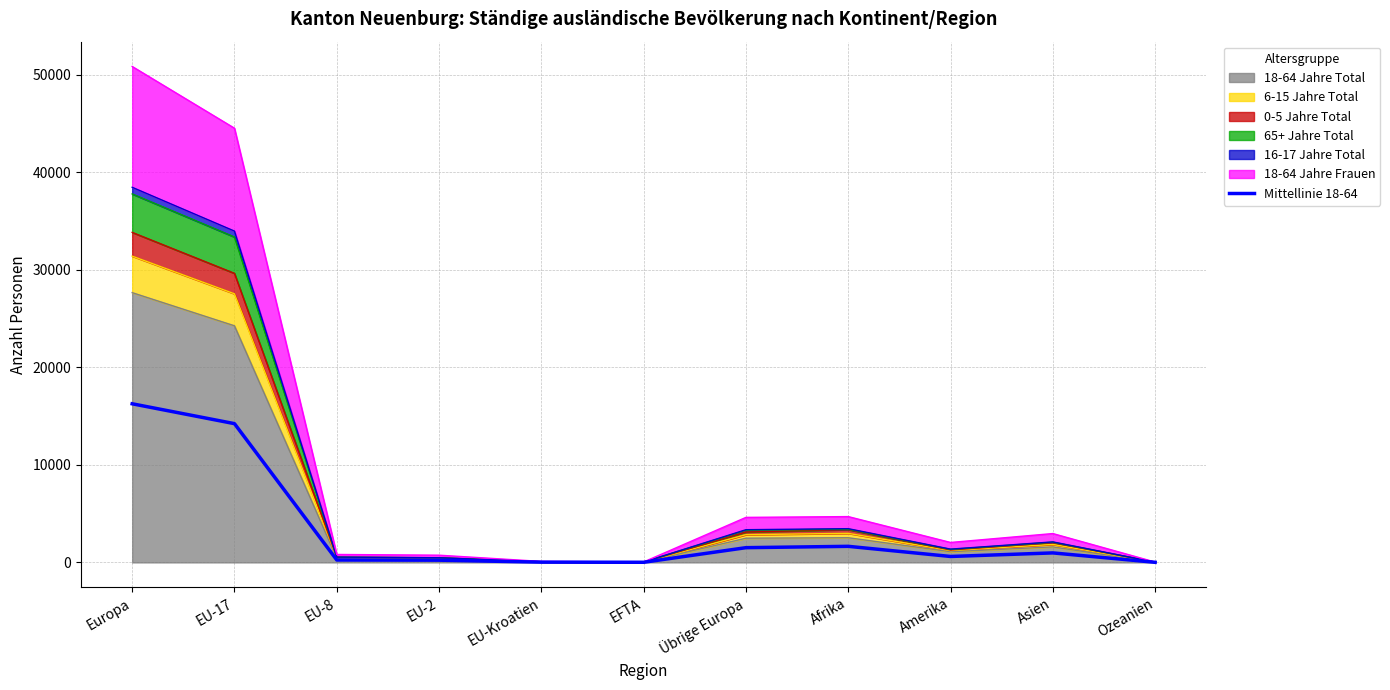

Does the chart display data point markers on the line(s)?

No